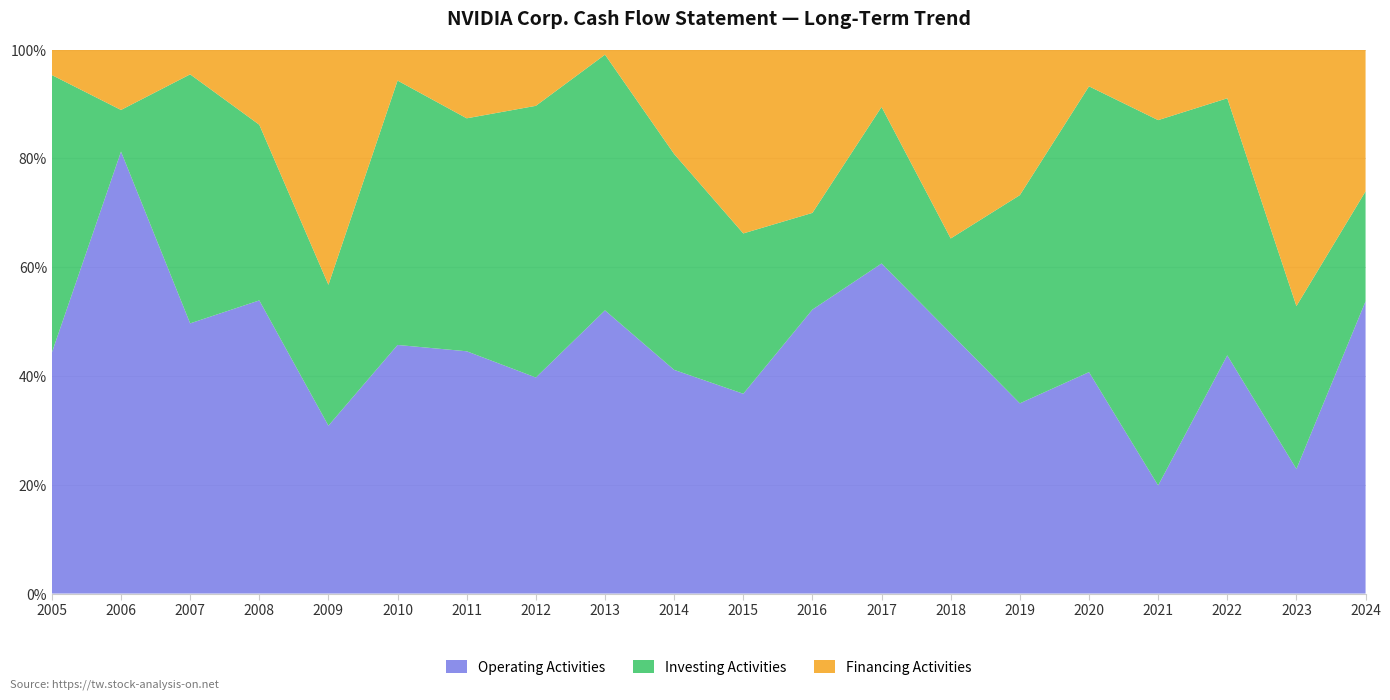

Reading left to right, what are all the values shown in this chart?

Operating Activities: 2005=132	2006=446	2007=587	2008=1270	2009=249	2010=488	2011=676	2012=909	2013=824	2014=835	2015=906	2016=1175	2017=1672	2018=3502	2019=3743	2020=4761	2021=5822	2022=9108	2023=5641	2024=28090
Investing Activities: 2005=-152	2006=-42	2007=-541	2008=-761	2009=-209	2010=-519	2011=-650	2012=-1143	2013=-744	2014=-806	2015=-727	2016=-400	2017=-793	2018=1278	2019=-4097	2020=6145	2021=-19675	2022=-9830	2023=7375	2024=-10566
Financing Activities: 2005=14	2006=-61	2007=-54	2008=-326	2009=-349	2010=61	2011=192	2012=237	2013=-15	2014=390	2015=-834	2016=-676	2017=291	2018=-2544	2019=-2866	2020=-792	2021=3804	2022=1865	2023=-11617	2024=-13633